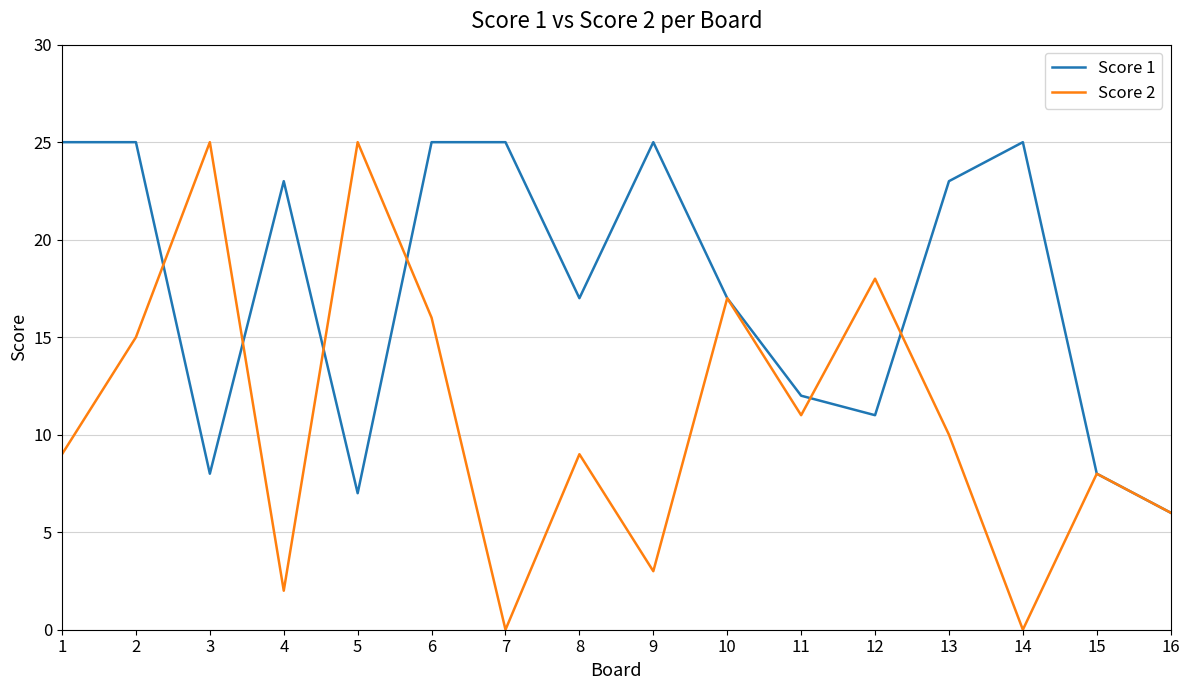

Which series has the largest range (max minus min)?

Score 2